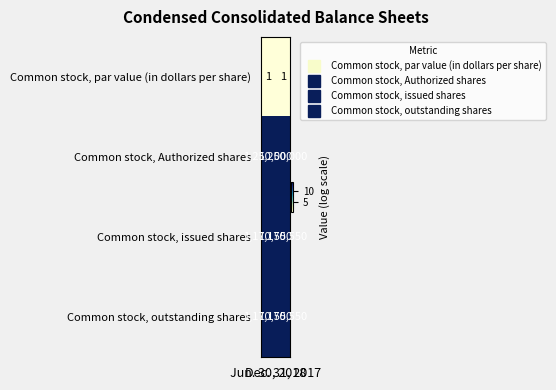

Which series has the largest total across all categories?

Common stock, Authorized shares